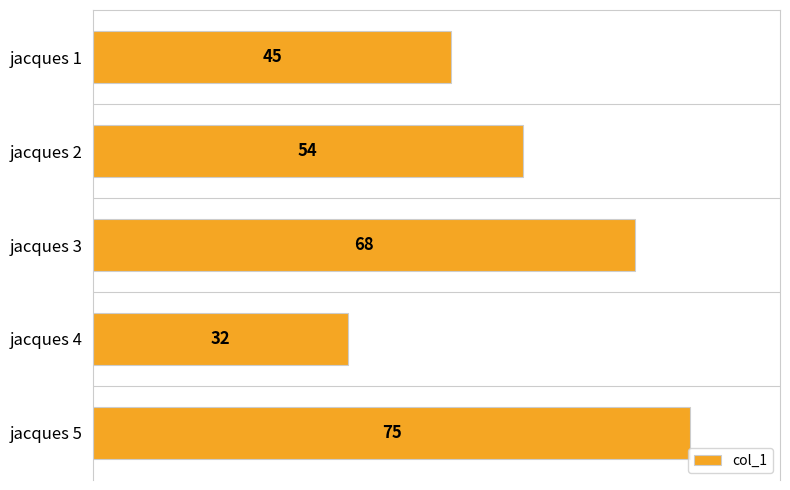

What is the sum of the values at jacques 1 and jacques 5?

120